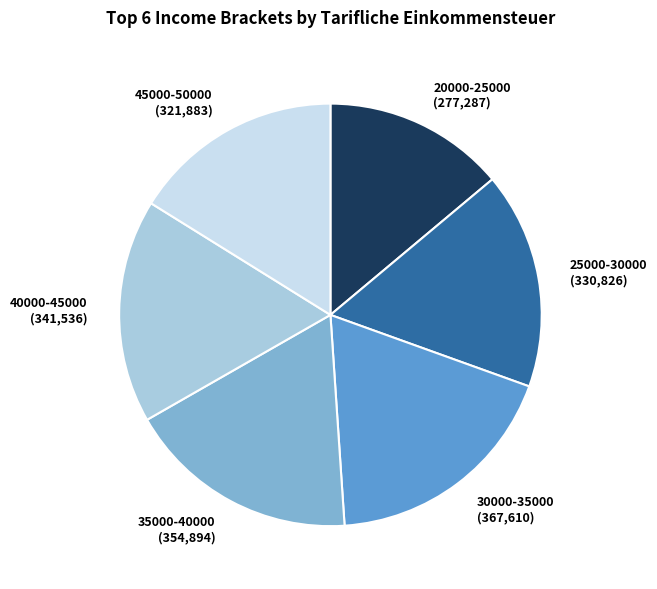

Which category has the biggest portion of the pie?

30000-35000